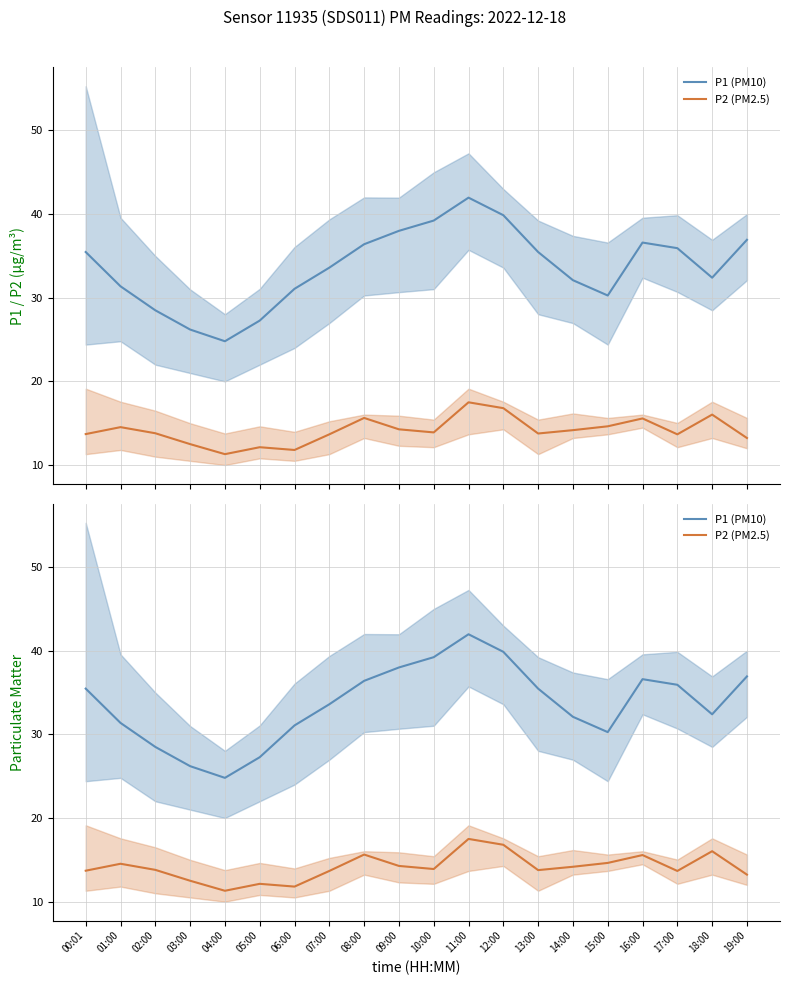

Rank the categories by P2 (PM2.5) value from lowest to highest.

04:00, 06:00, 05:00, 03:00, 19:00, 07:00, 17:00, 00:01, 13:00, 02:00, 10:00, 14:00, 09:00, 01:00, 15:00, 16:00, 08:00, 18:00, 12:00, 11:00